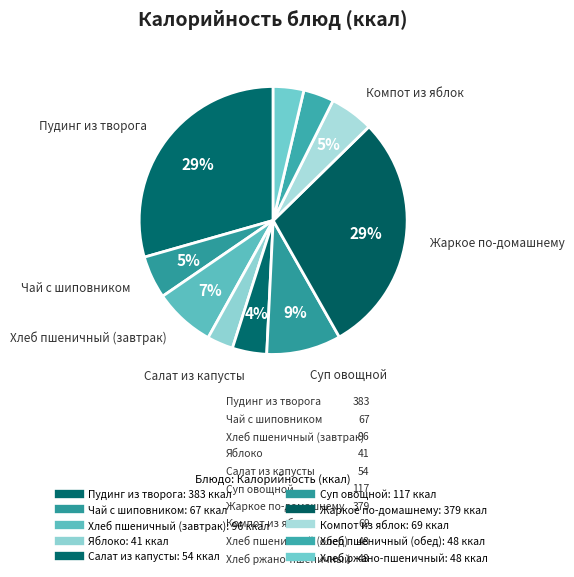

Which slice is the smallest?

Яблоко